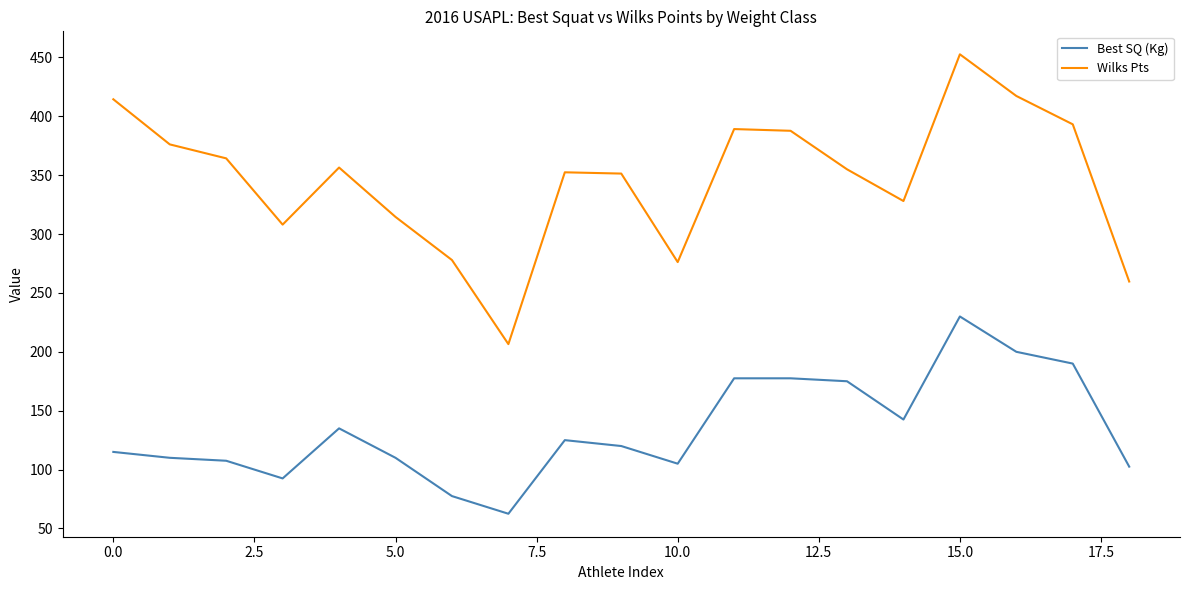

Which series has the largest total across all categories?

Wilks Pts